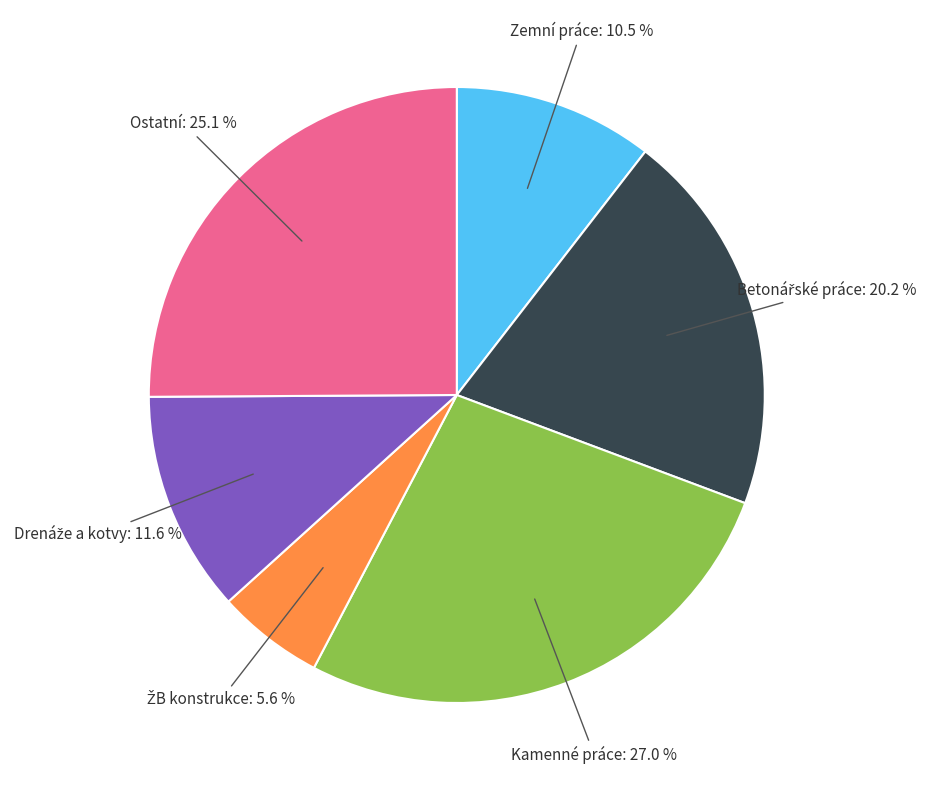

Is there any slice that represents more than half of the pie?

No